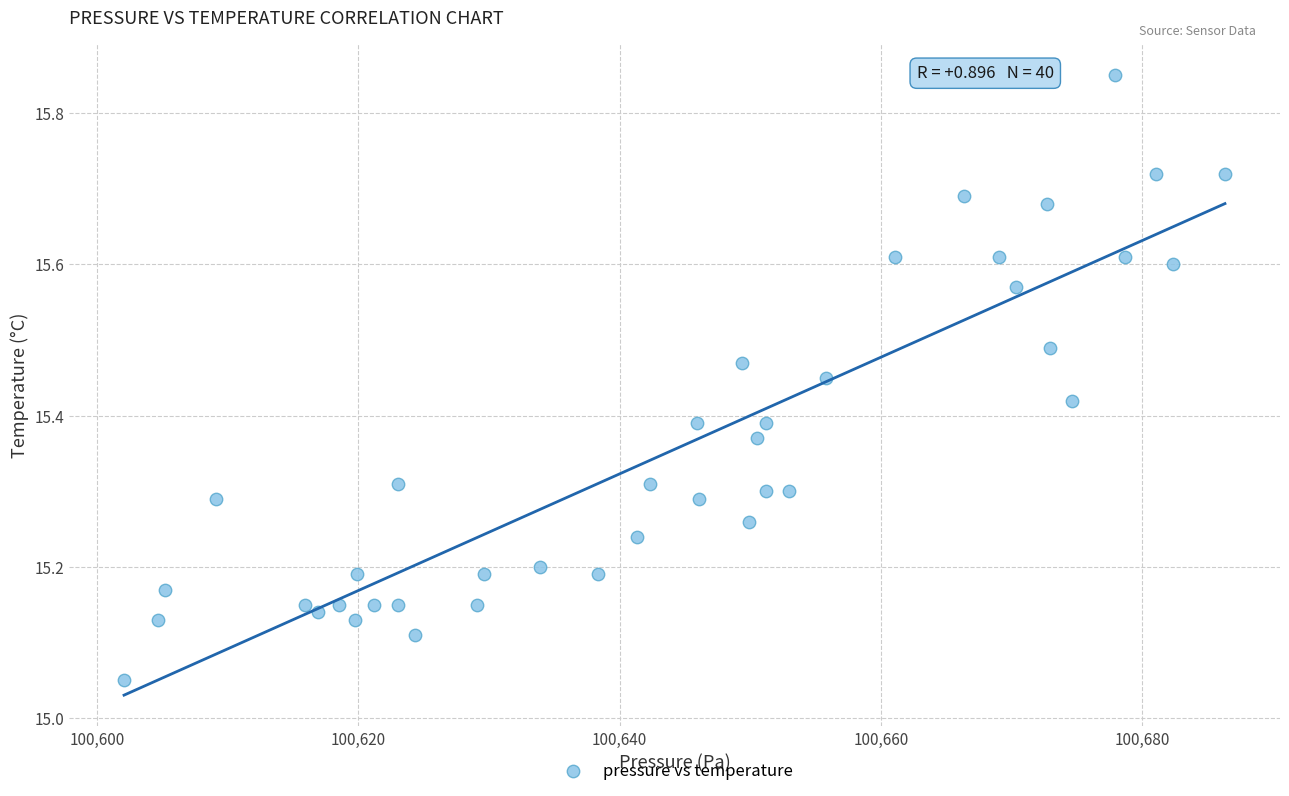

What is the range of Y values (max minus min)?

0.8